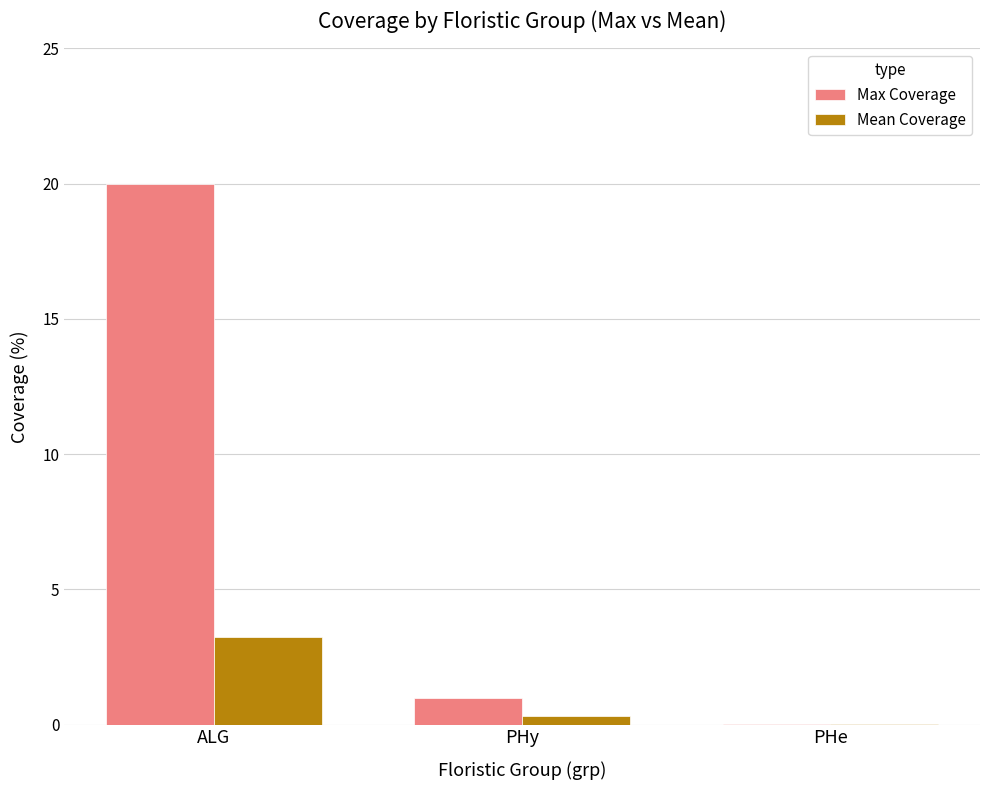

At which label is Max Coverage closest to 10?

PHy